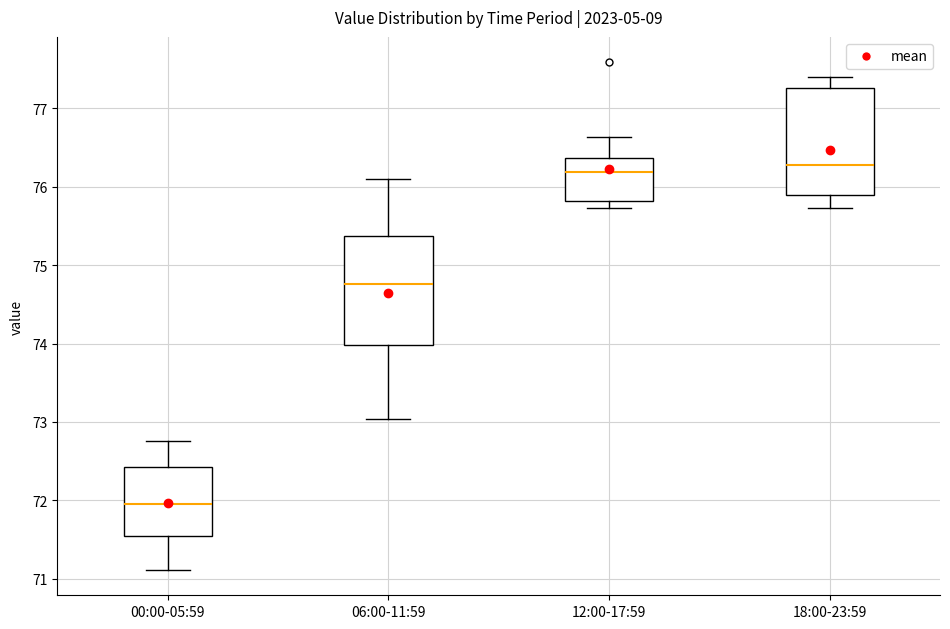

Where does the lower whisker of the box for 06:00-11:59 end on the y-axis? The values are not printed on the chart, so give them approximately, as read against the axis.

73.0